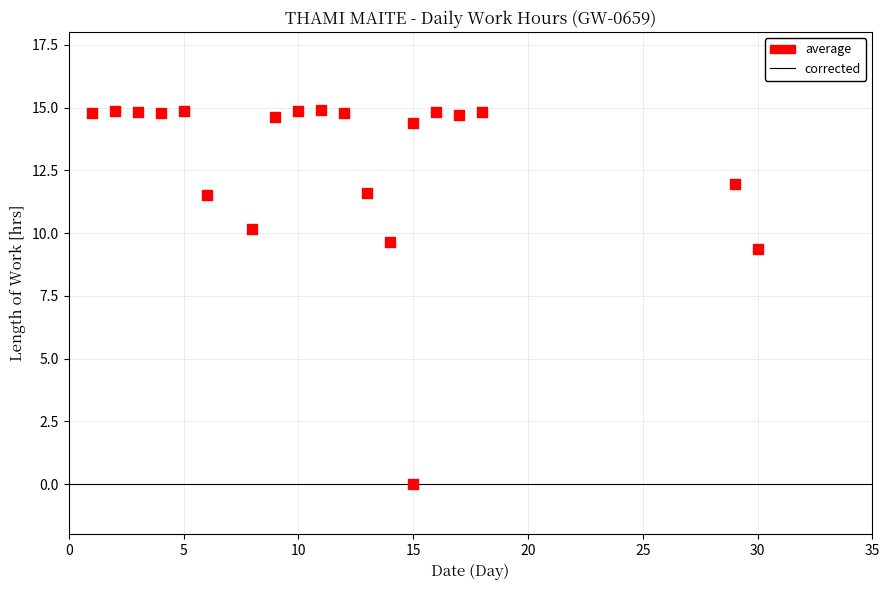

What is the range of Y values (max minus min)?

14.9